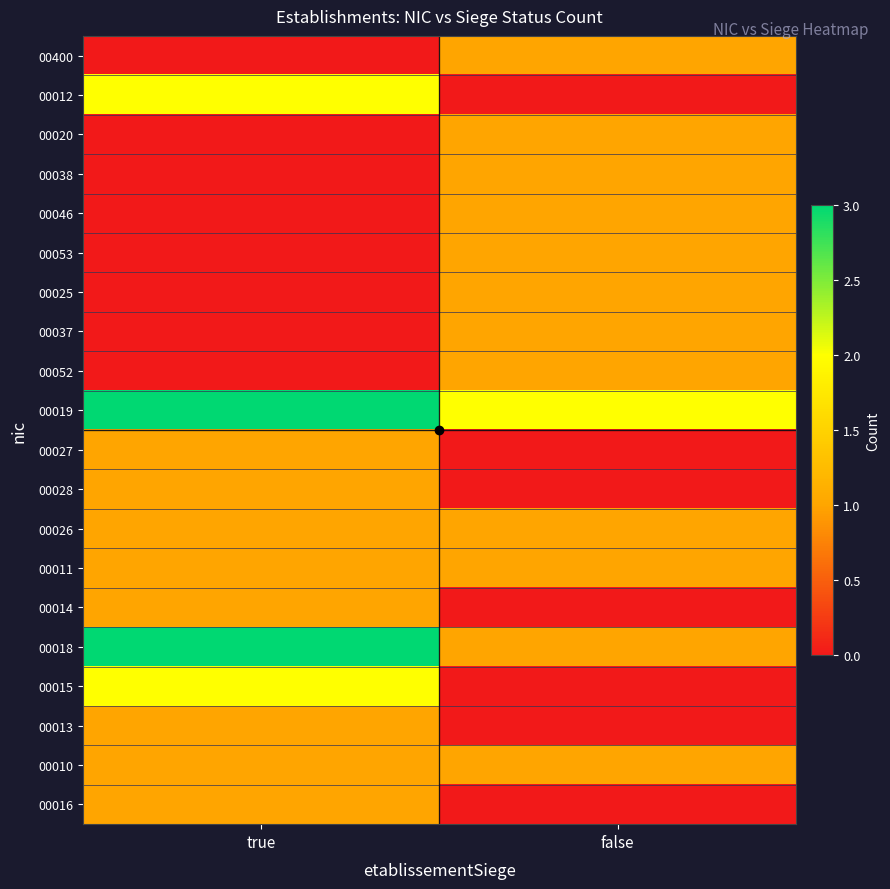

At which category is the sum across all series the highest?

true